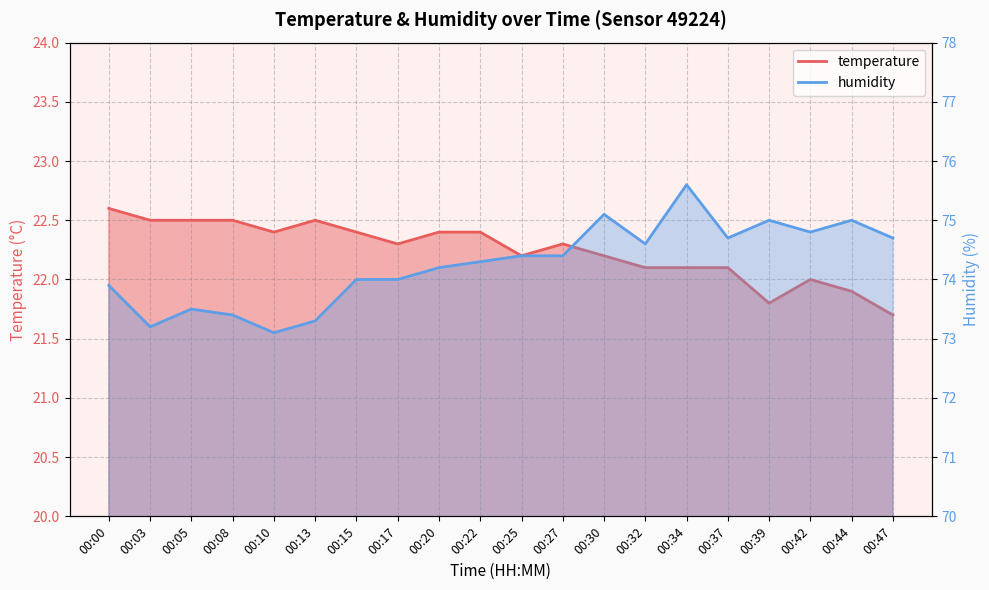

Is the value of humidity at 00:32 greater than the value of temperature at 00:10?

Yes